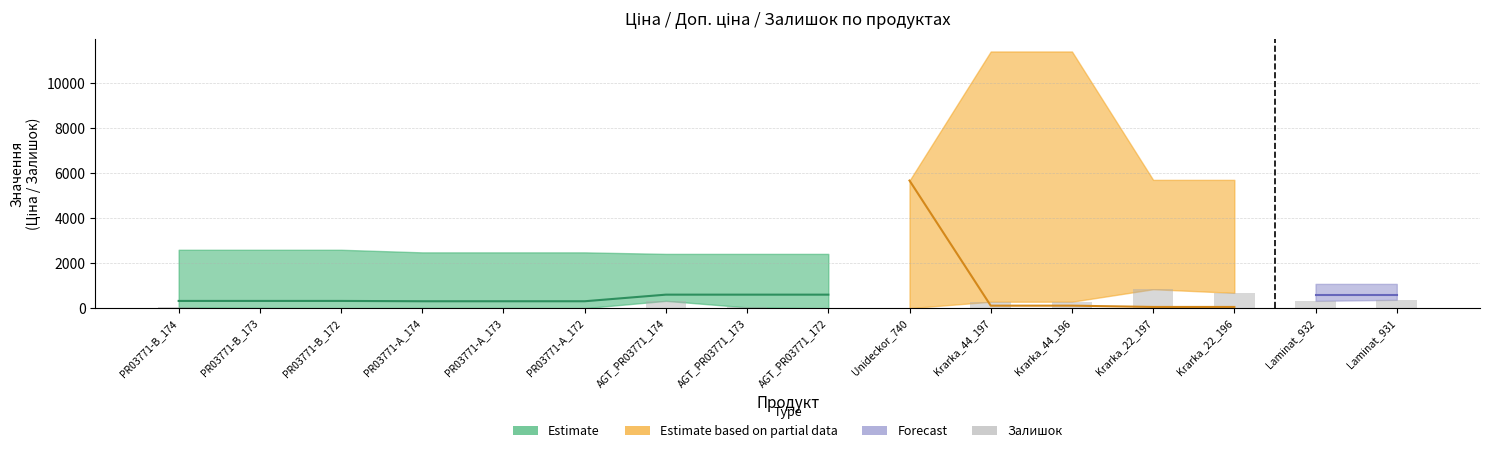

Rank the categories by value from highest to lowest.

Krarka_22_197, Krarka_22_196, Laminat_931, AGT_PR03771_174, Laminat_932, Krarka_44_196, Krarka_44_197, AGT_PR03771_173, PR03771-B_174, PR03771-B_173, PR03771-A_174, PR03771-A_173, PR03771-B_172, PR03771-A_172, Unideckor_740, AGT_PR03771_172